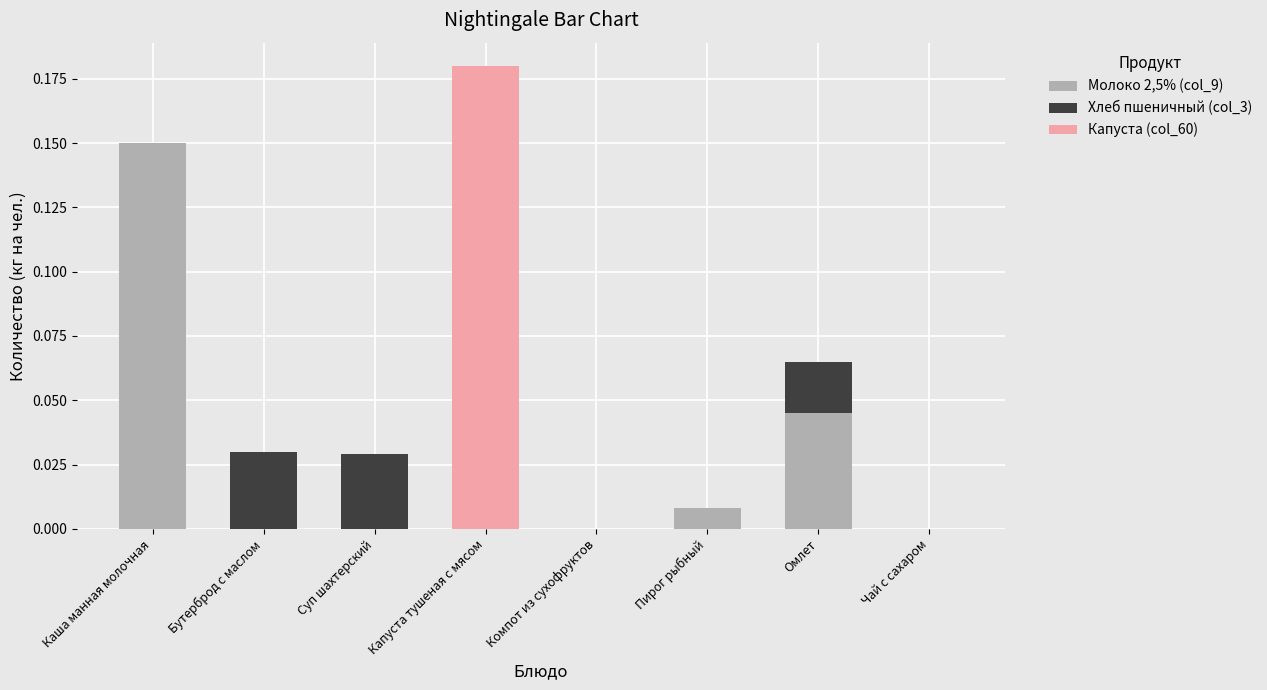

True or false: Молоко 2,5% (col_9) has a value of 0.0 at Пирог рыбный.

True